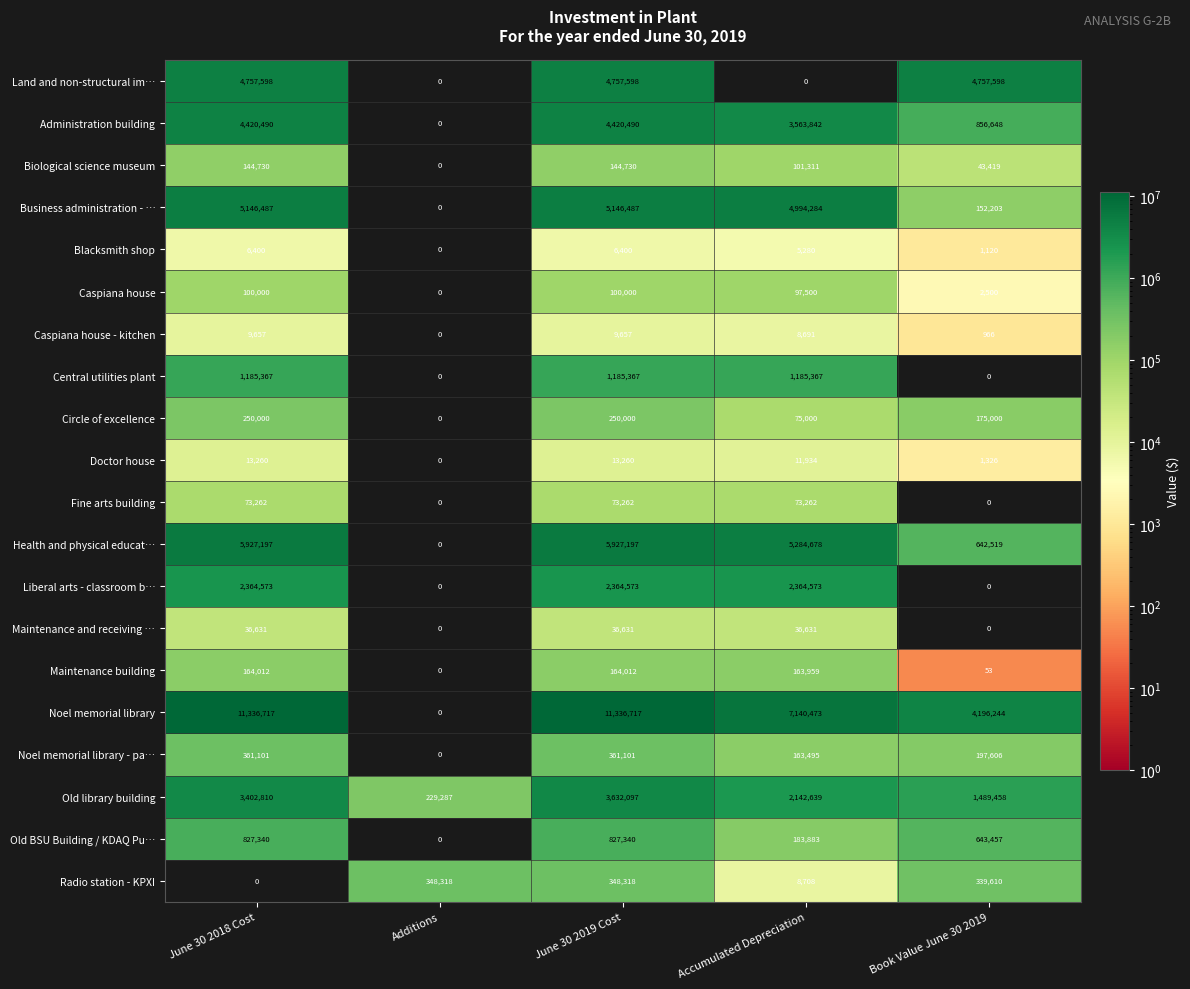

Which series has the widest spread of values?

Noel memorial library